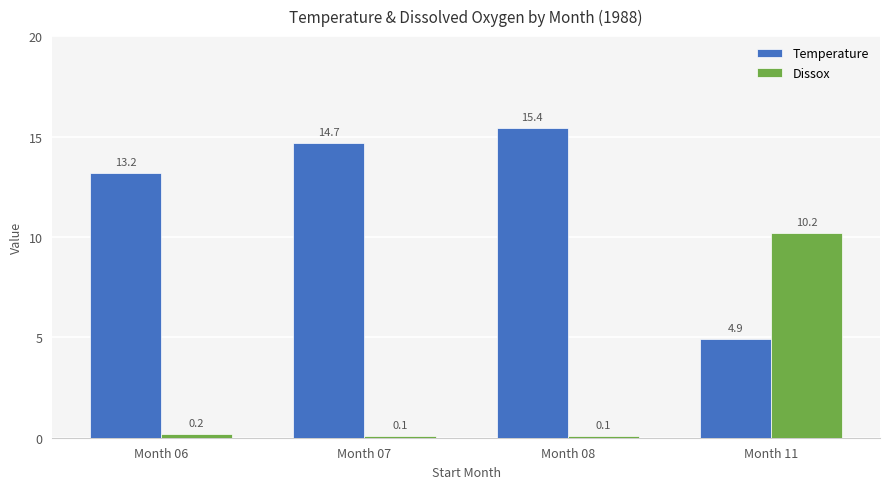

What is the lowest value of the Temperature series?

4.9